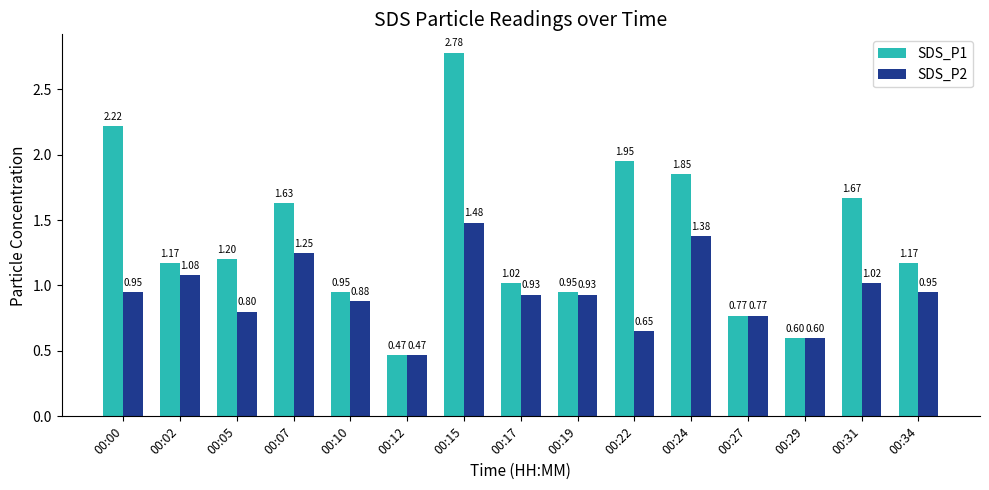

List the series in order of their overall mean, highest first.

SDS_P1, SDS_P2